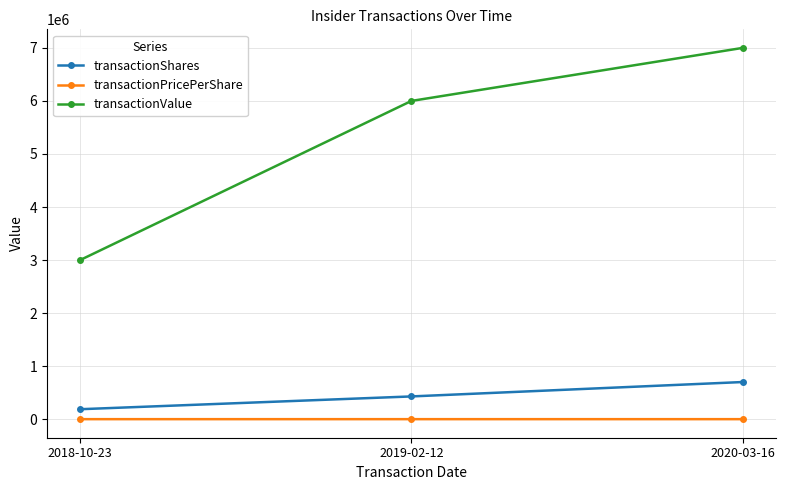

Which series changed the most between 2019-02-12 and 2020-03-16?

transactionValue